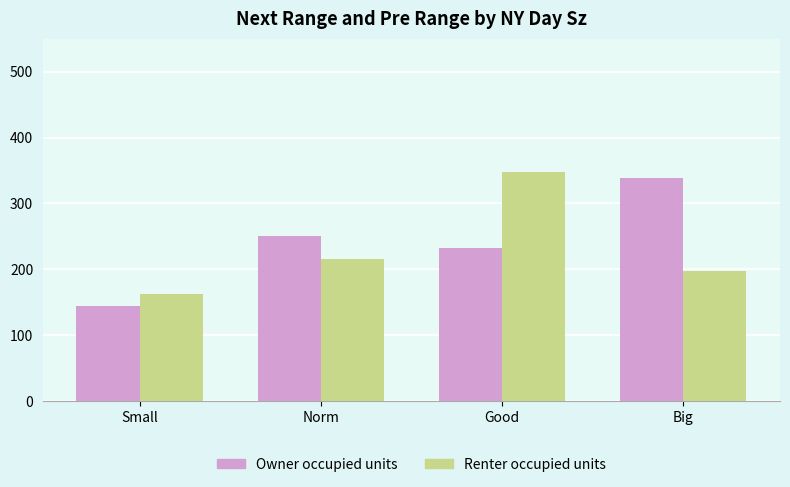

Which category has the lowest value across all series?

Small